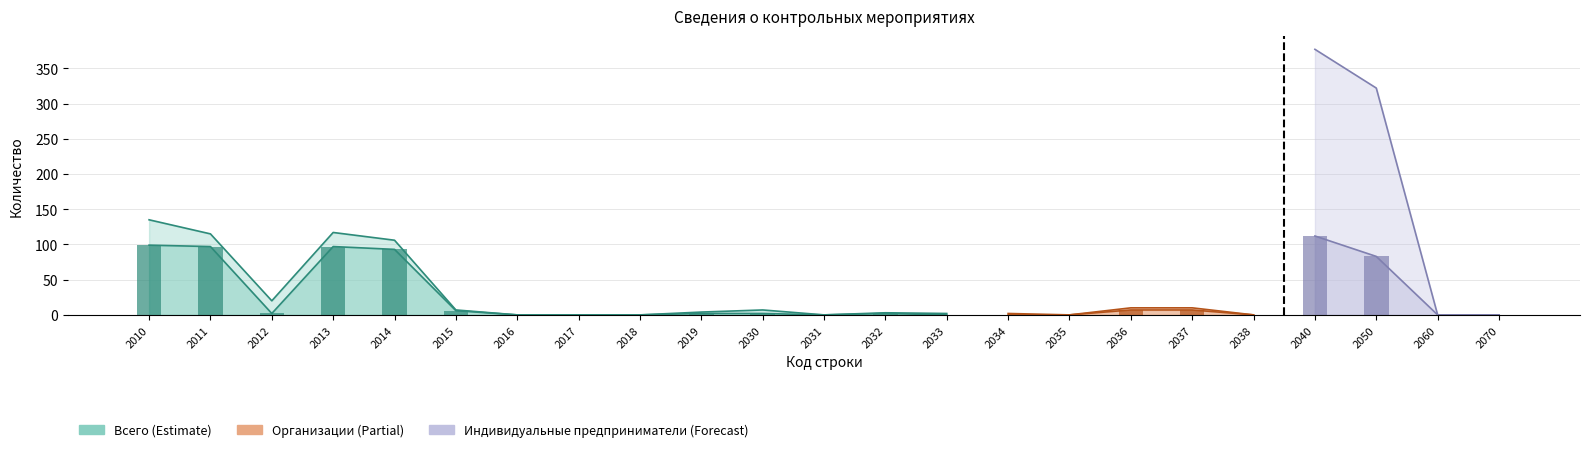

Is it true that Организации equals -154 at 2017?

False